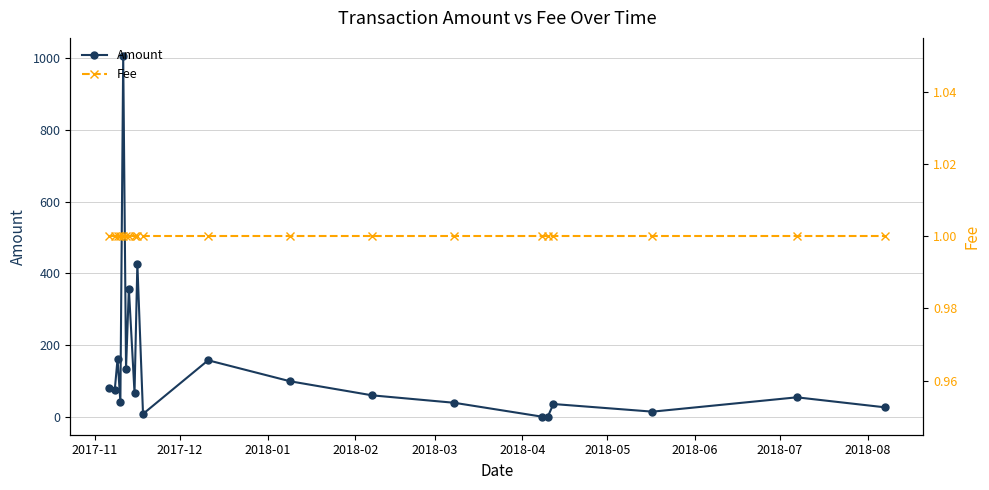

What is the value of the Amount point at the 5th from the left?

1006.6